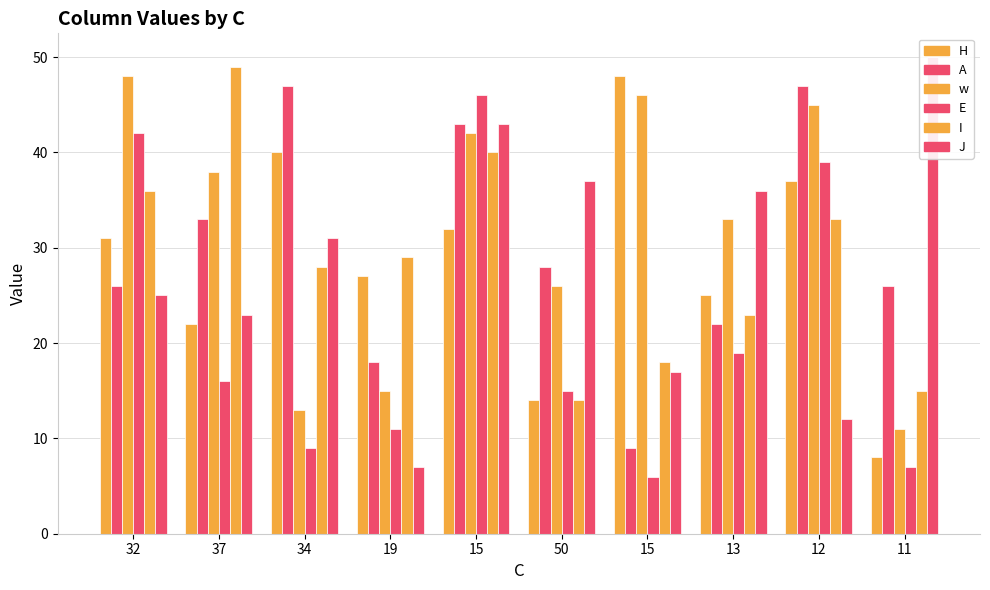

The value of J at 11 is 67. True or false?

False